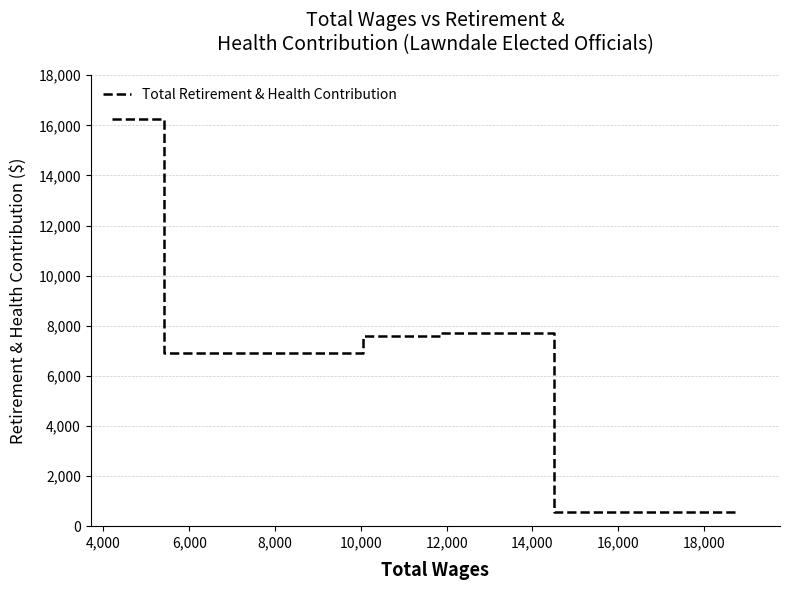

What is the difference between the second highest and minimum values?

7151